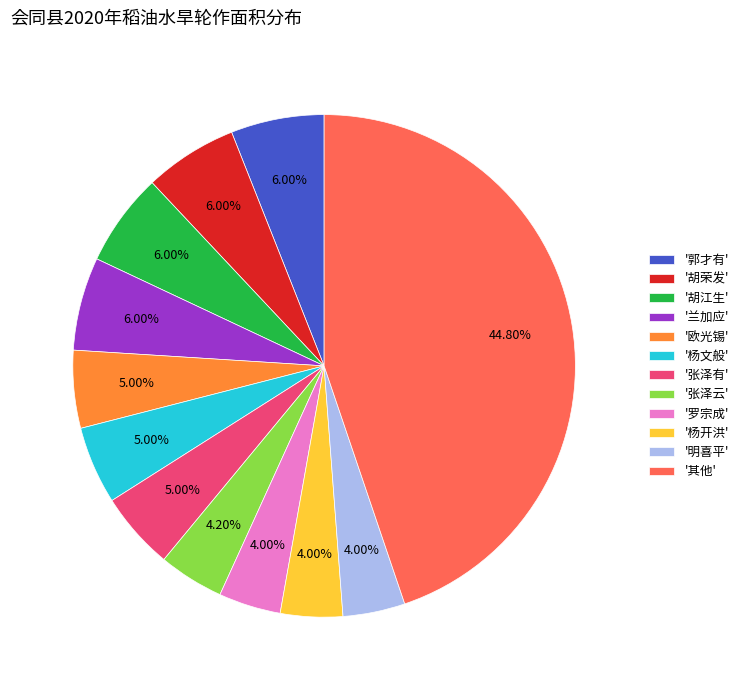

Which slice is the largest?

'其他'